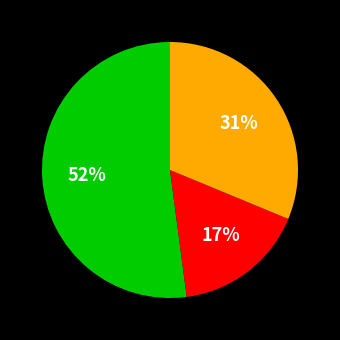

Is there any slice that represents more than half of the pie?

Yes